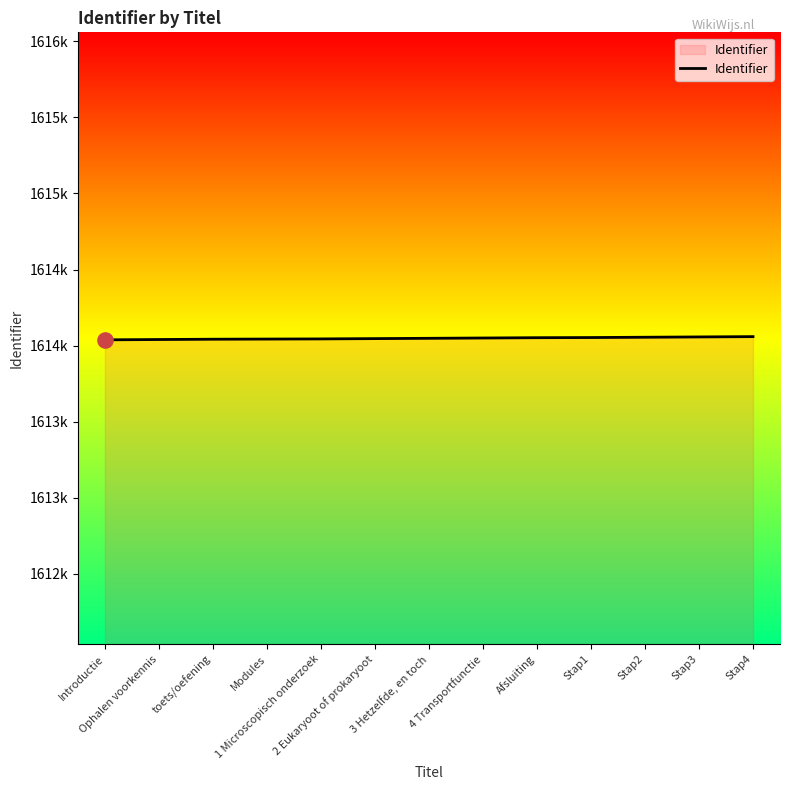

What is the ratio of the value at Stap2 to the value at 1 Microscopisch onderzoek?

1.0